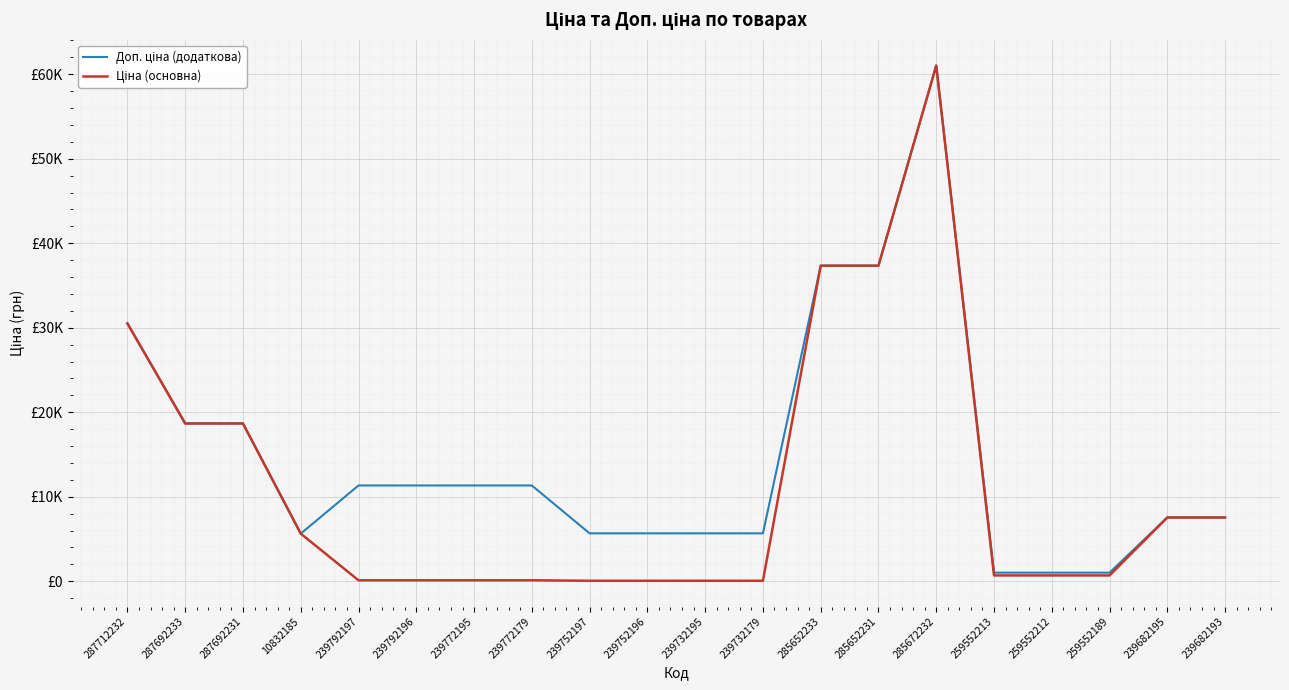

Is this an area chart (filled region under the line)?

No